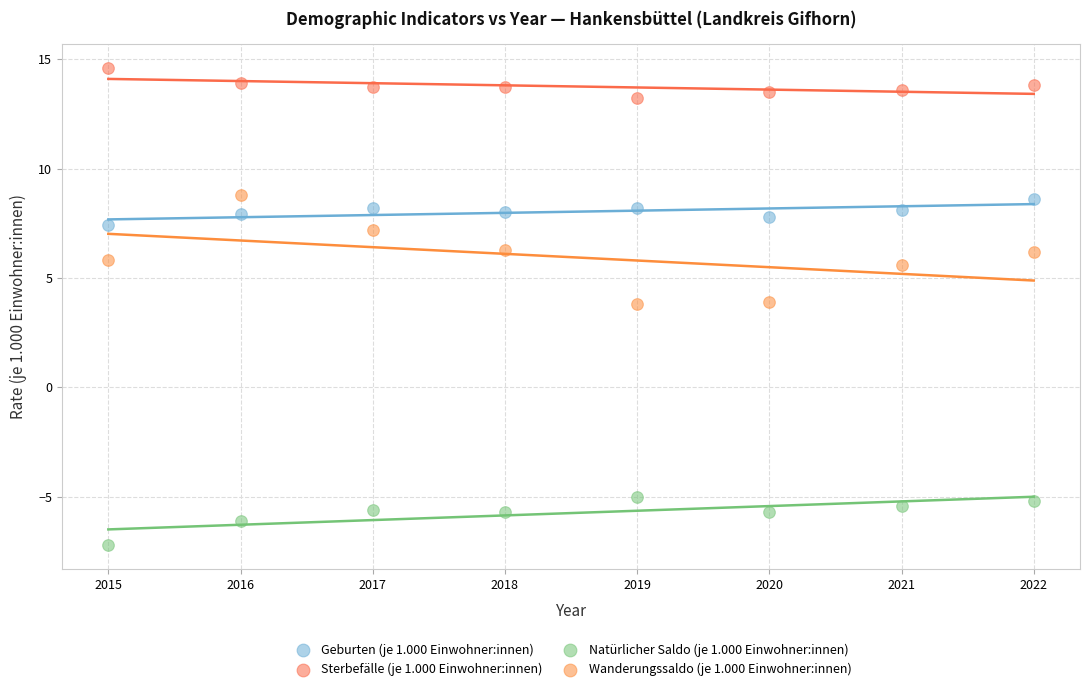

Which series reaches the minimum Y coordinate?

Natürlicher Saldo (je 1.000 Einwohner:innen)